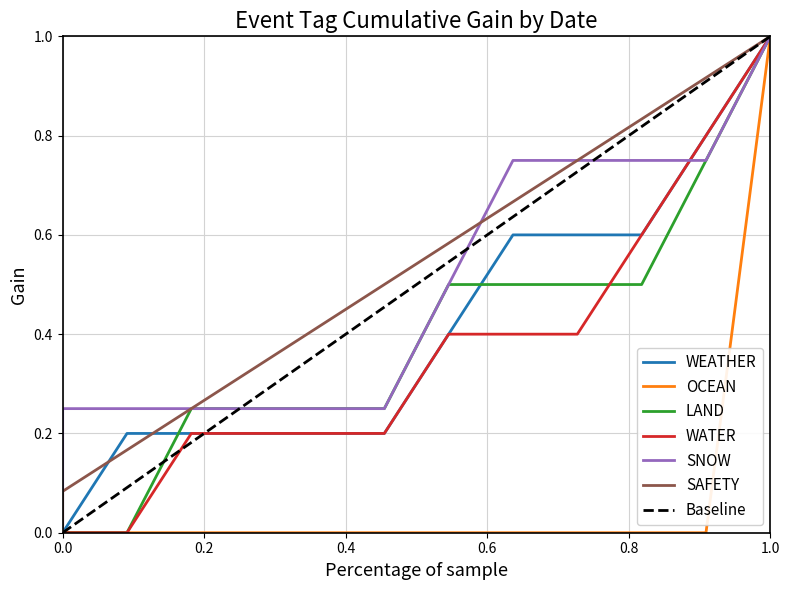

What are all the series names shown in the legend?

WEATHER, OCEAN, LAND, WATER, SNOW, SAFETY